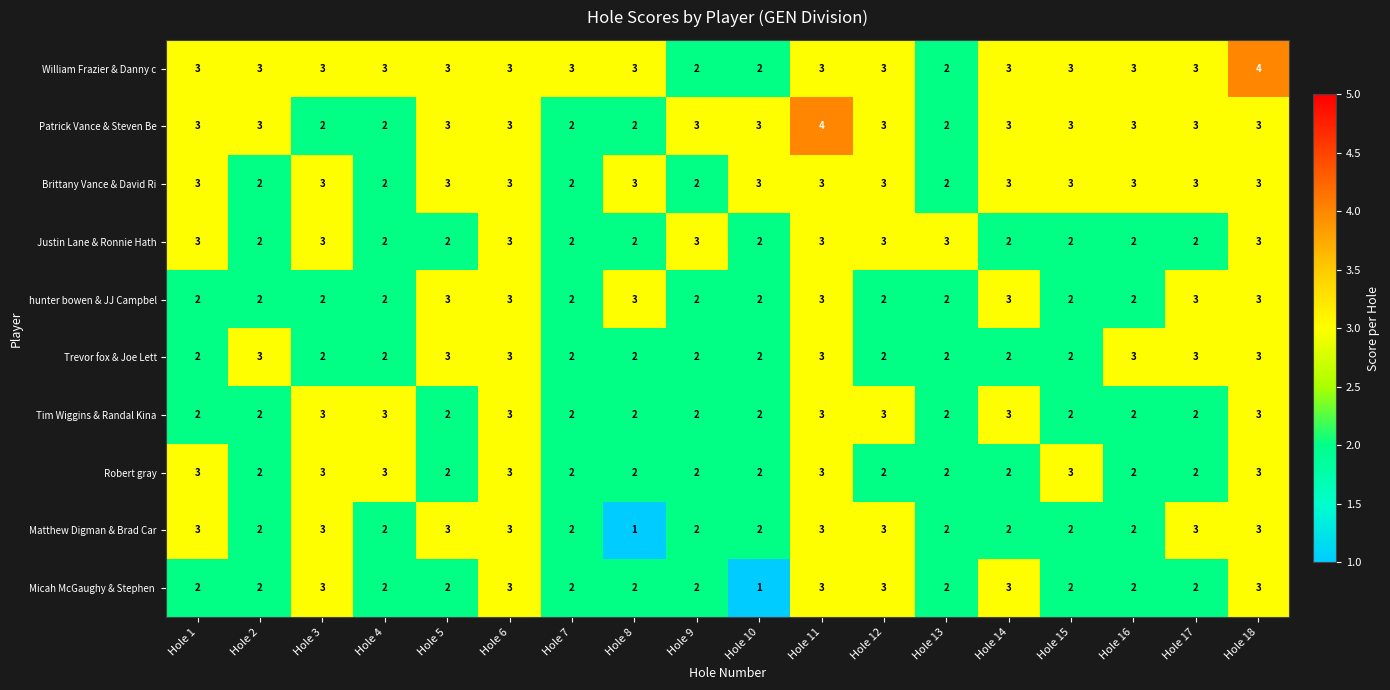

At how many categories does at least one series exceed 2?

18